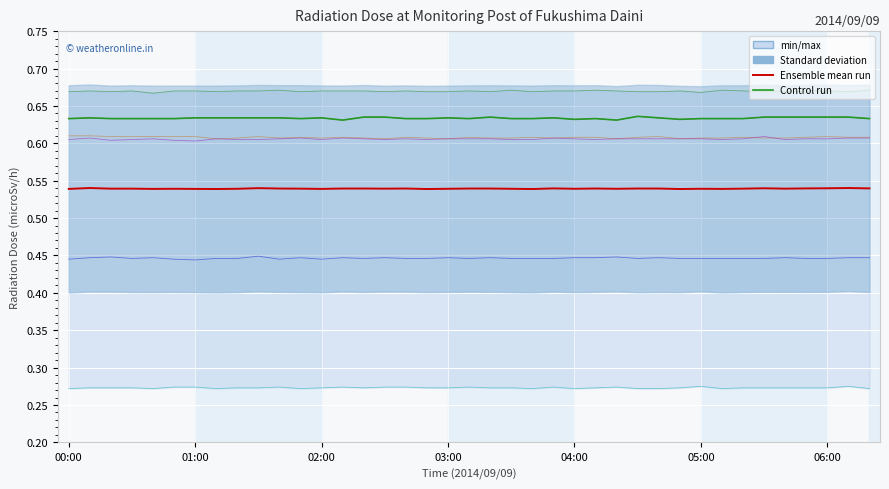

At which category is the sum across all series the highest?

00:10